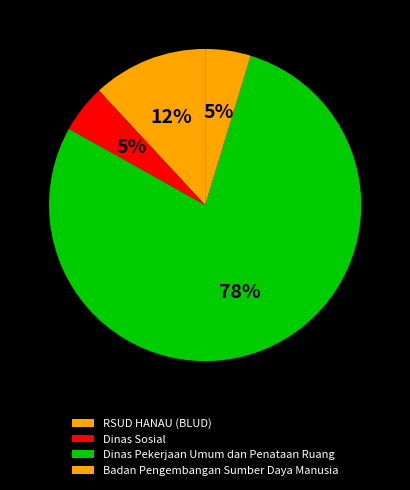

How many segments does this pie chart have?

4